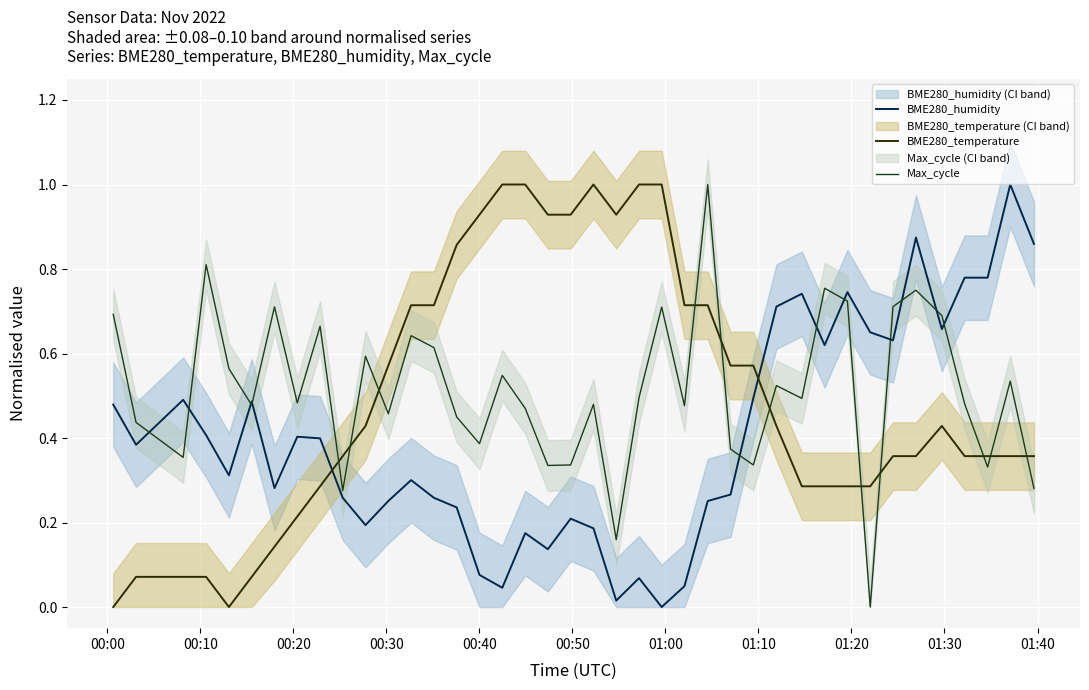

How many lines are shown in the chart?

3